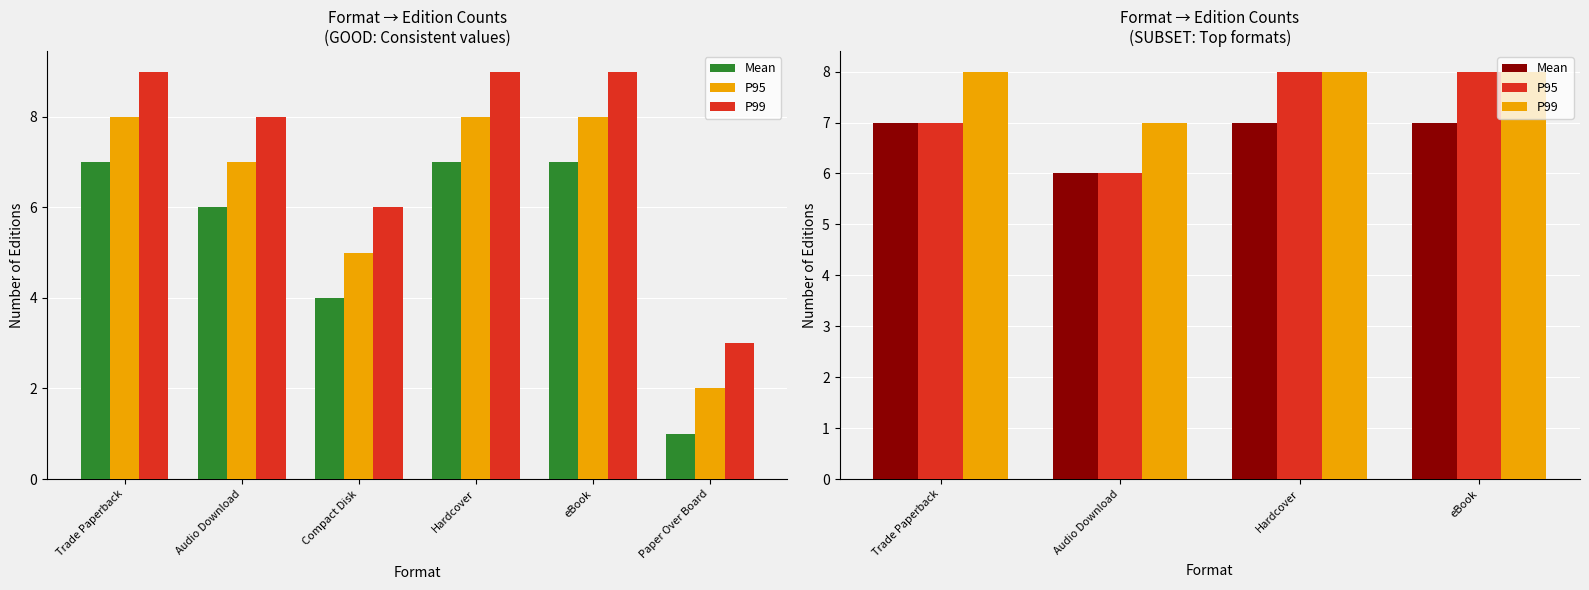

Does the chart contain any negative values?

No